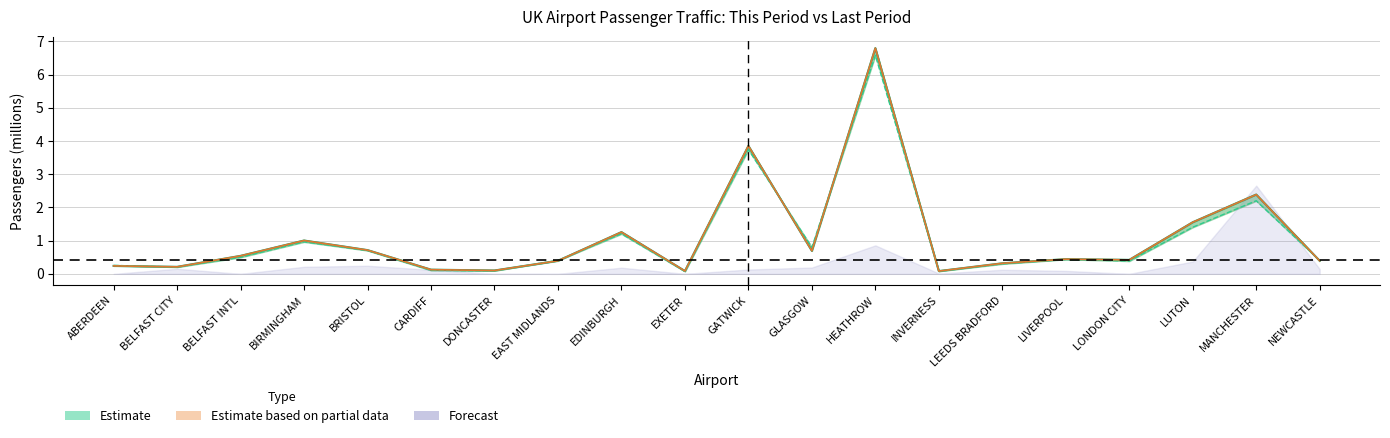

Which label corresponds to the largest value in the chart?

HEATHROW